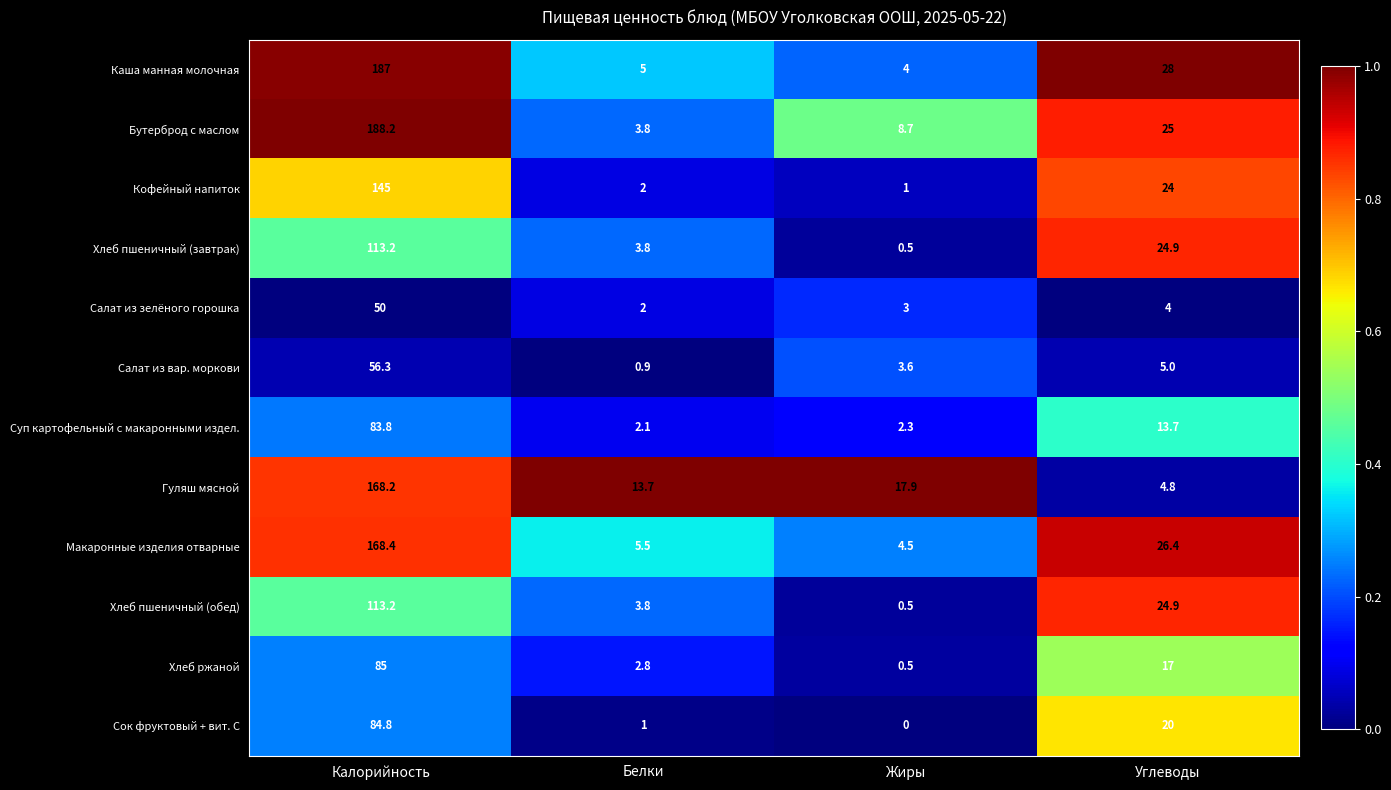

What is the difference between the highest and lowest values at Углеводы?

24.0